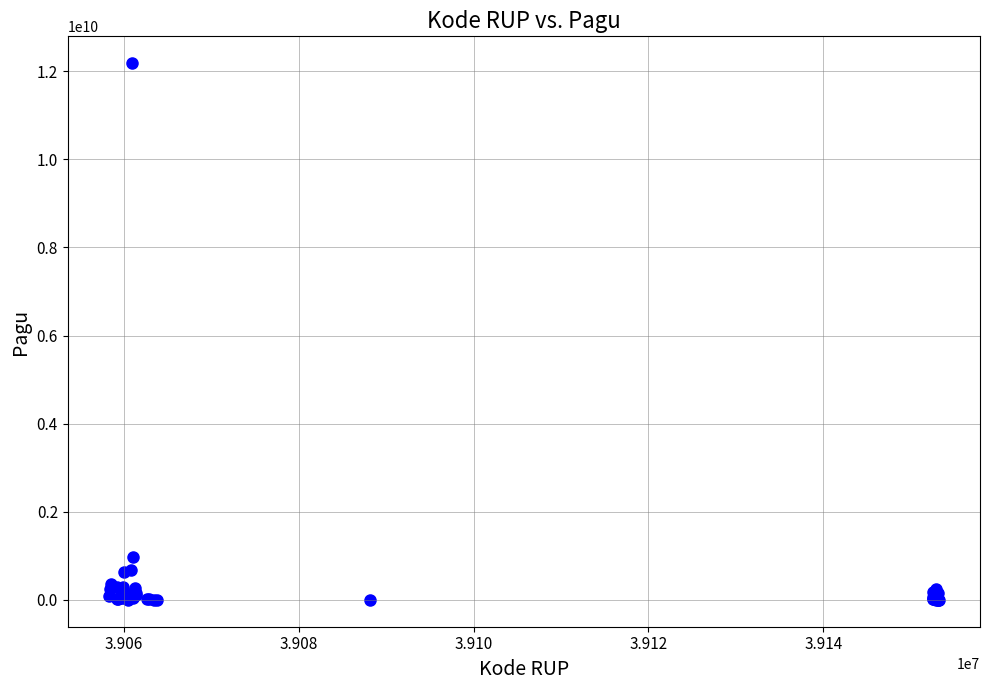

What Y value in the scatter plot is closest to 6092566000?

971640000